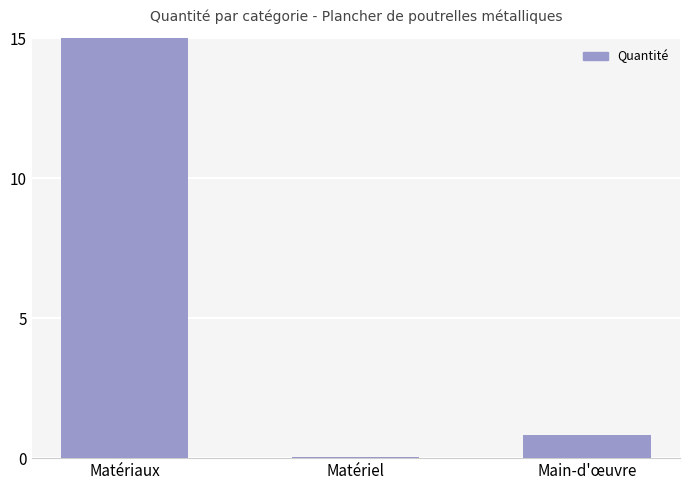

Reading left to right, extract all data points from this chart.

Matériaux=24.0	Matériel=0.0	Main-d'œuvre=0.8